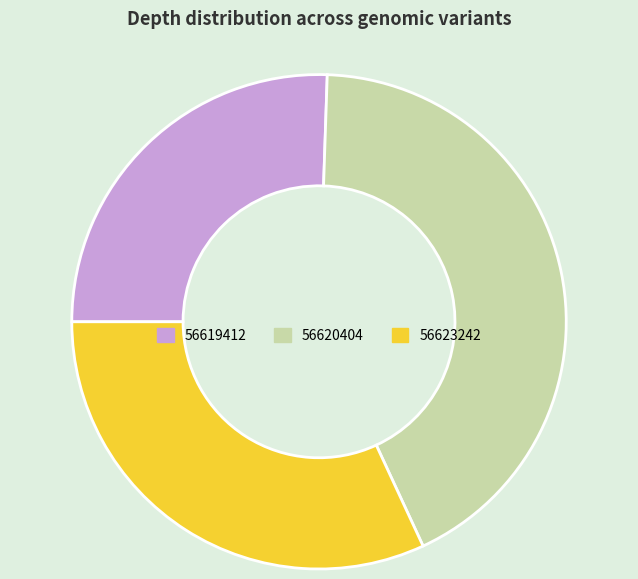

The 56623242 slice represents 32% of the pie. True or false?

True